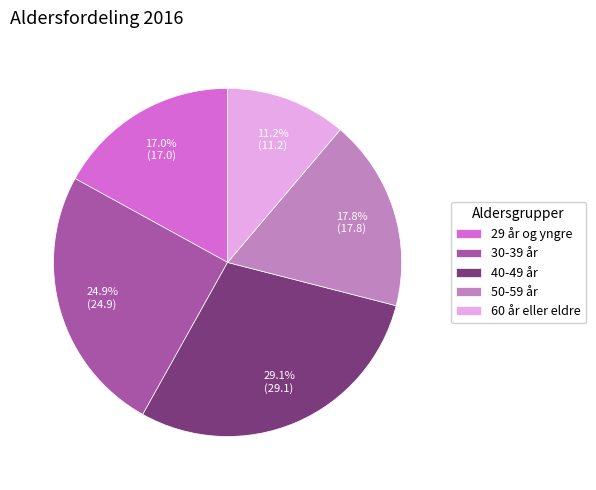

Is the sum of 29 år og yngre and 50-59 år greater than half?

No